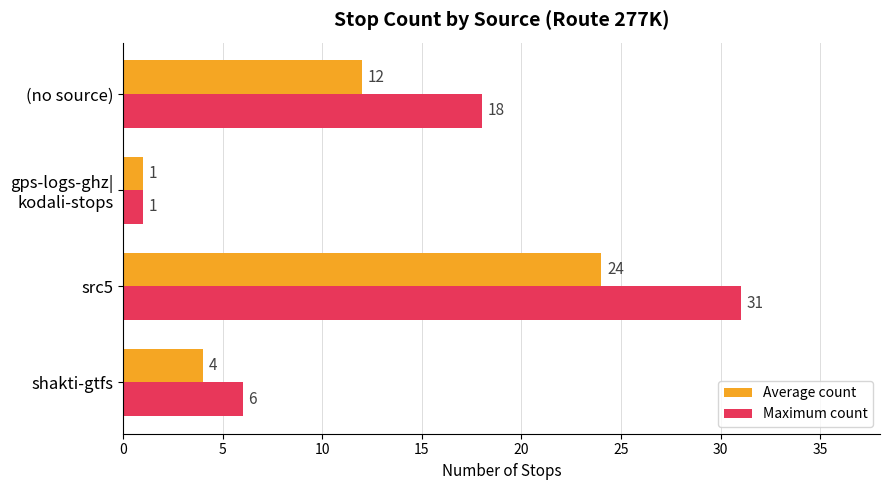

How many data points in Maximum count are less than 18?

2